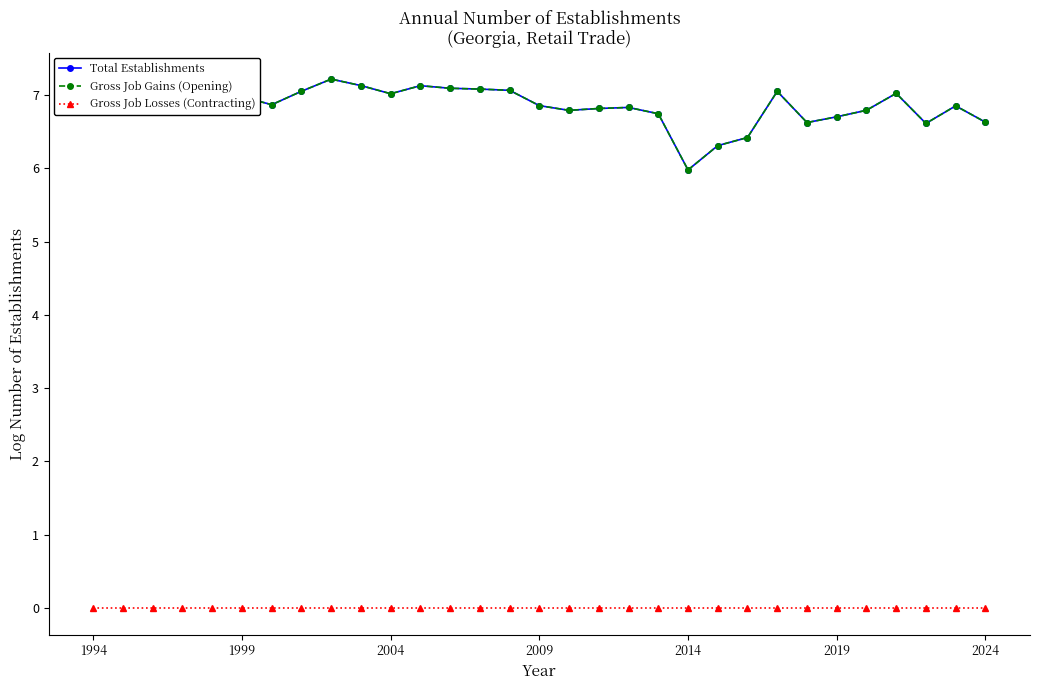

Does the chart have visible grid lines?

No